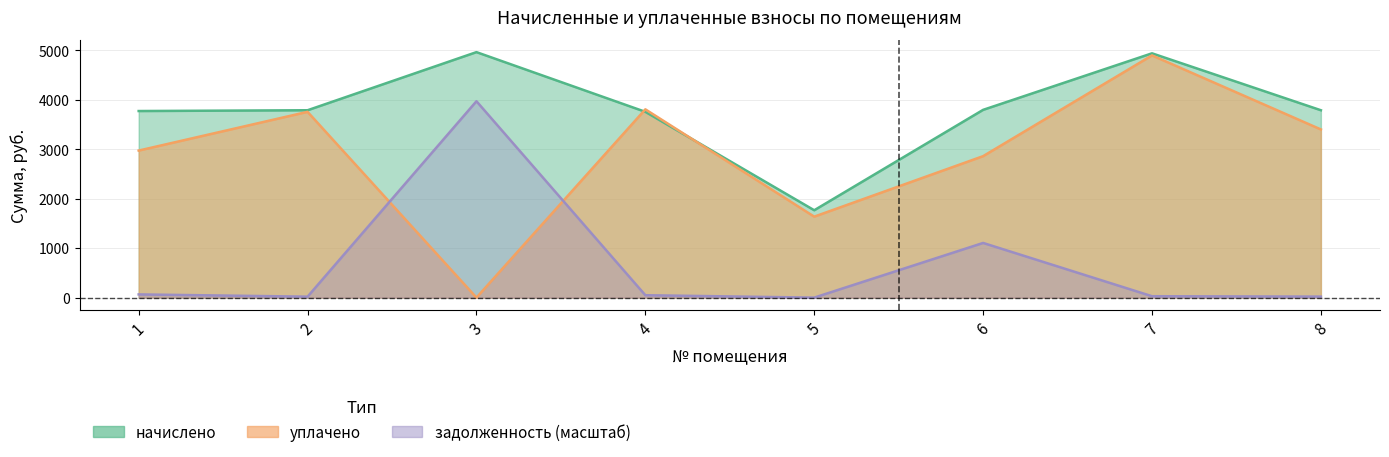

How many distinct data groups are displayed?

3